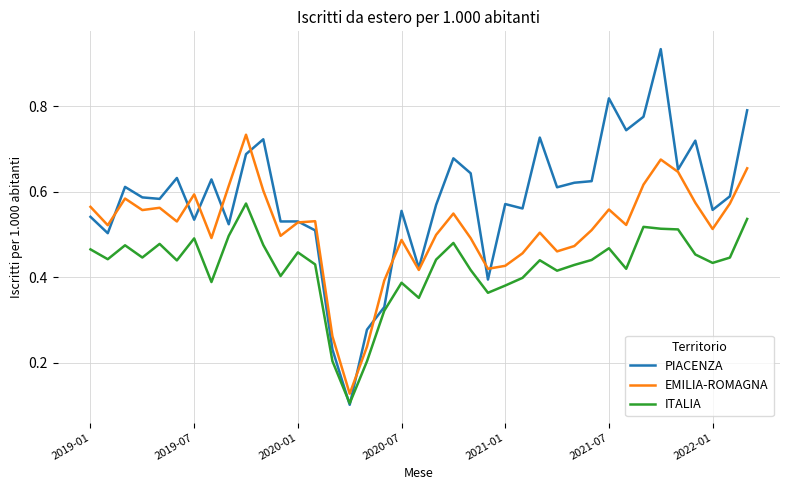

Rank the series by their maximum value, from lowest to highest.

ITALIA, EMILIA-ROMAGNA, PIACENZA